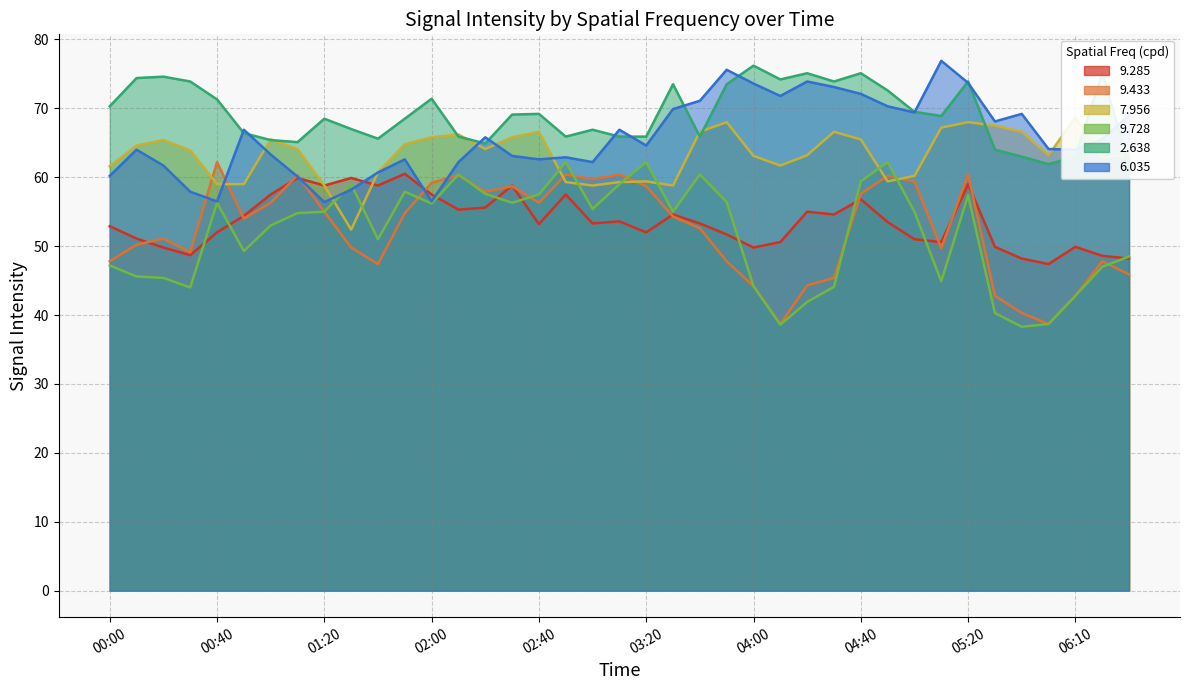

True or false:   9.285 and   2.638 cross at least once.

False